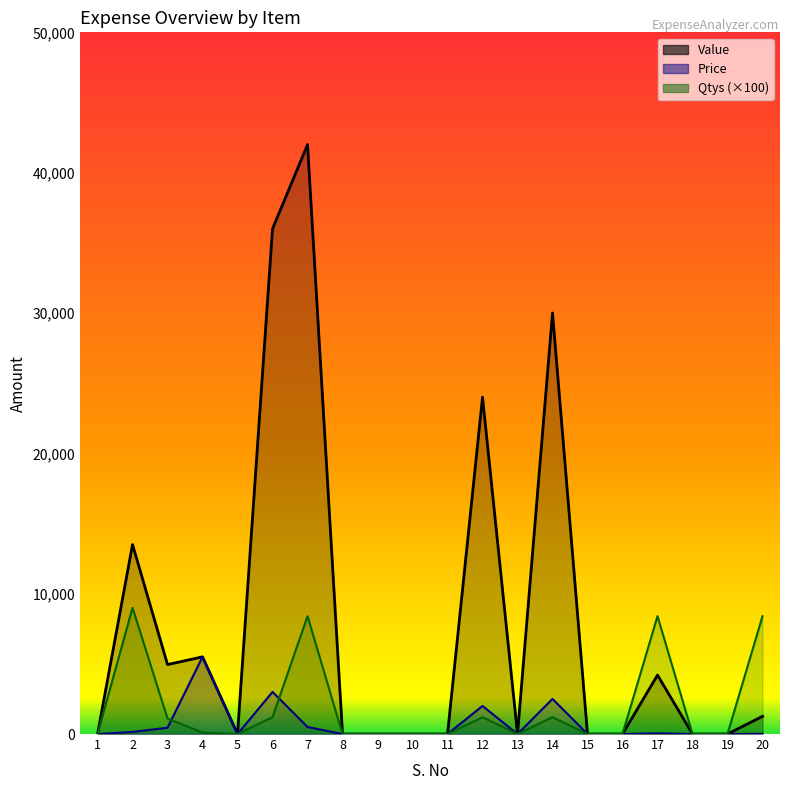

What is the greatest value displayed?

42000